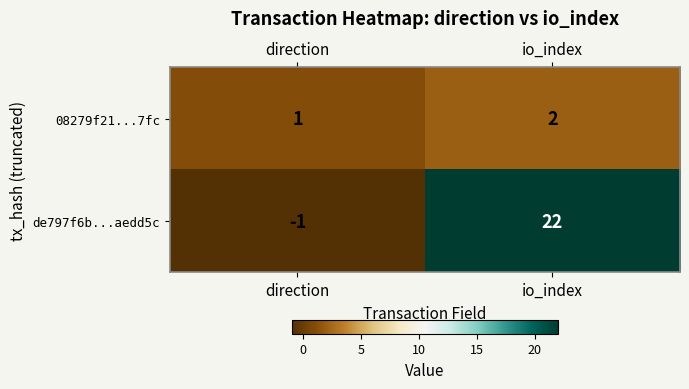

List the series in order of their peak value, highest first.

de797f6b...aedd5c, 08279f21...7fc